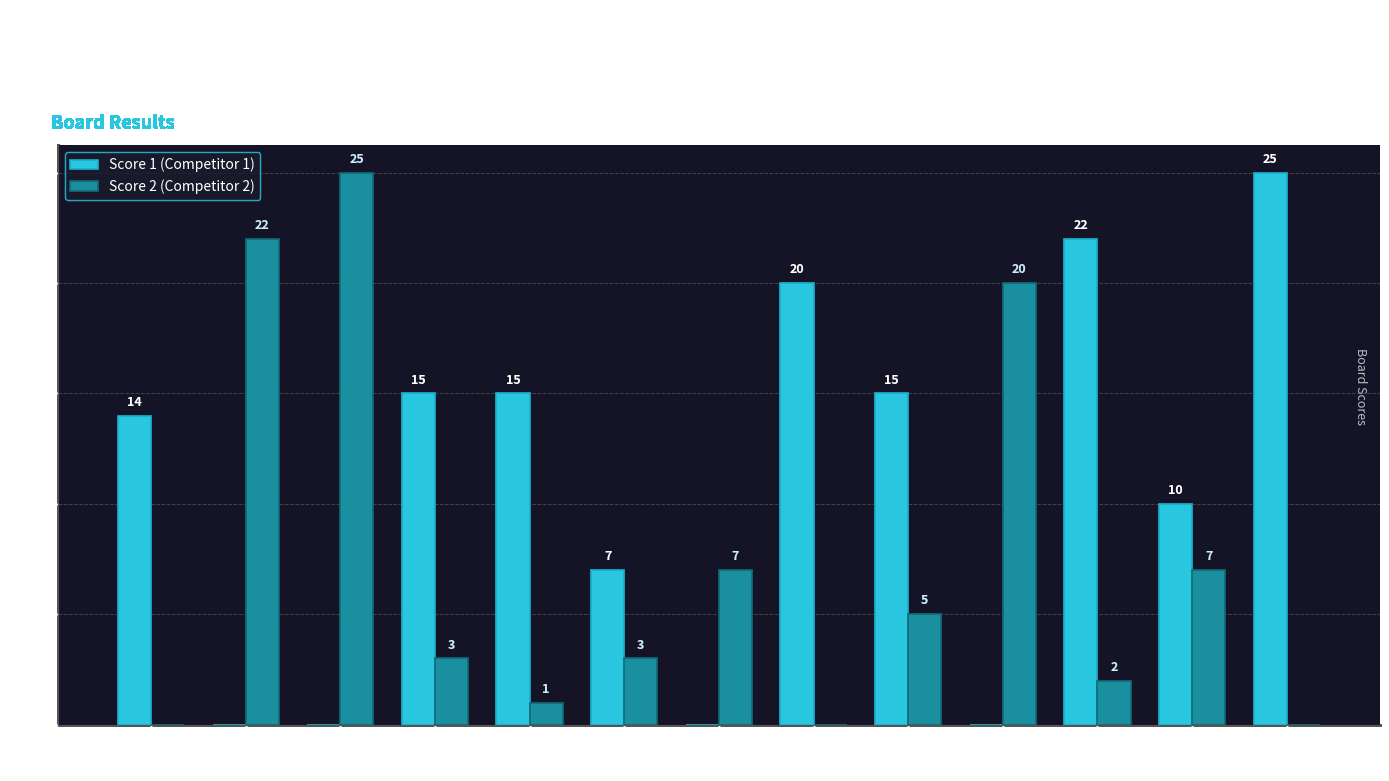

Which series has the largest total across all categories?

Score 1 (Competitor 1)